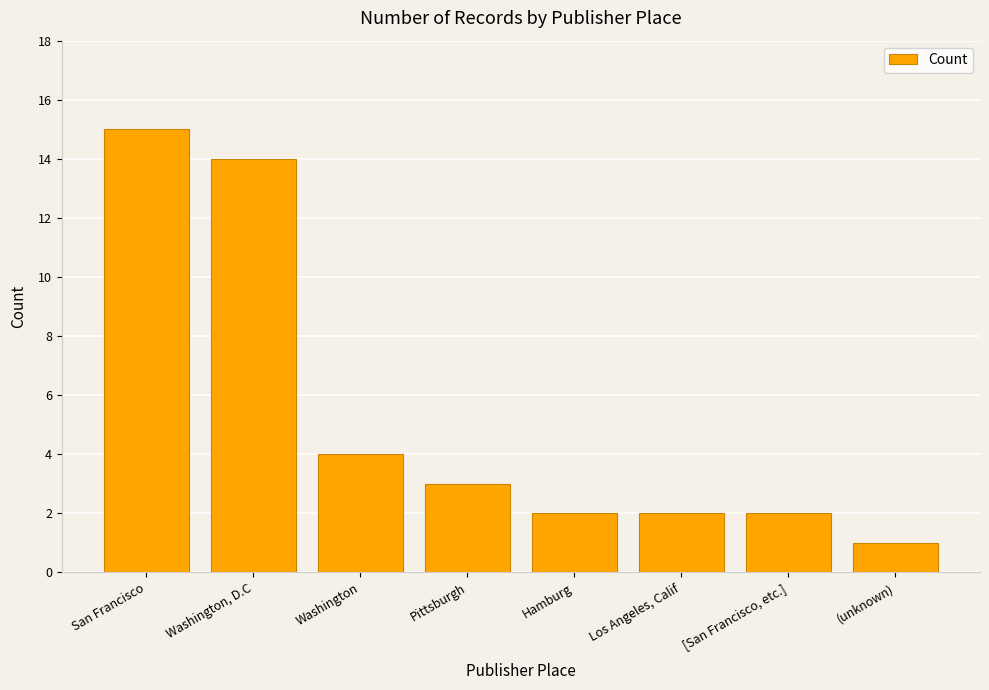

What is the difference between the maximum and minimum values?

14